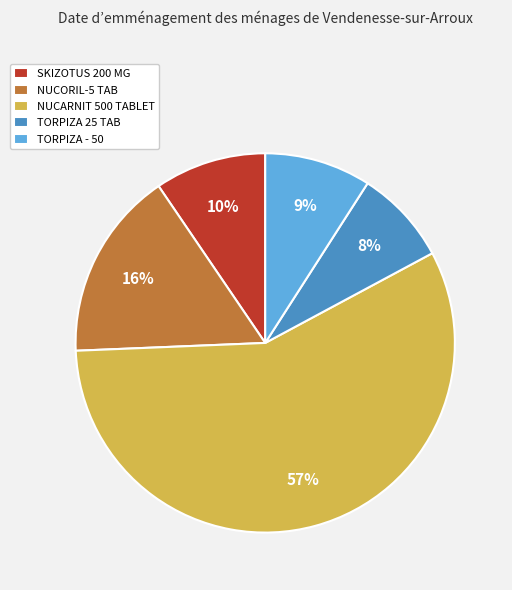

To the nearest percent, what portion does TORPIZA 25 TAB represent?

8%